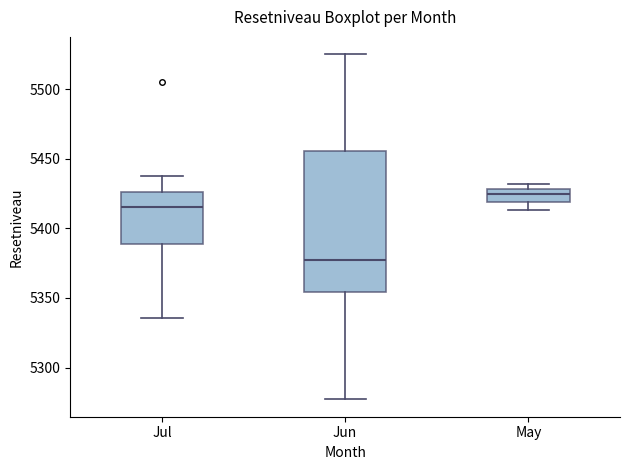

Which box is the tallest, from its lower edge to its upper edge?

Jun